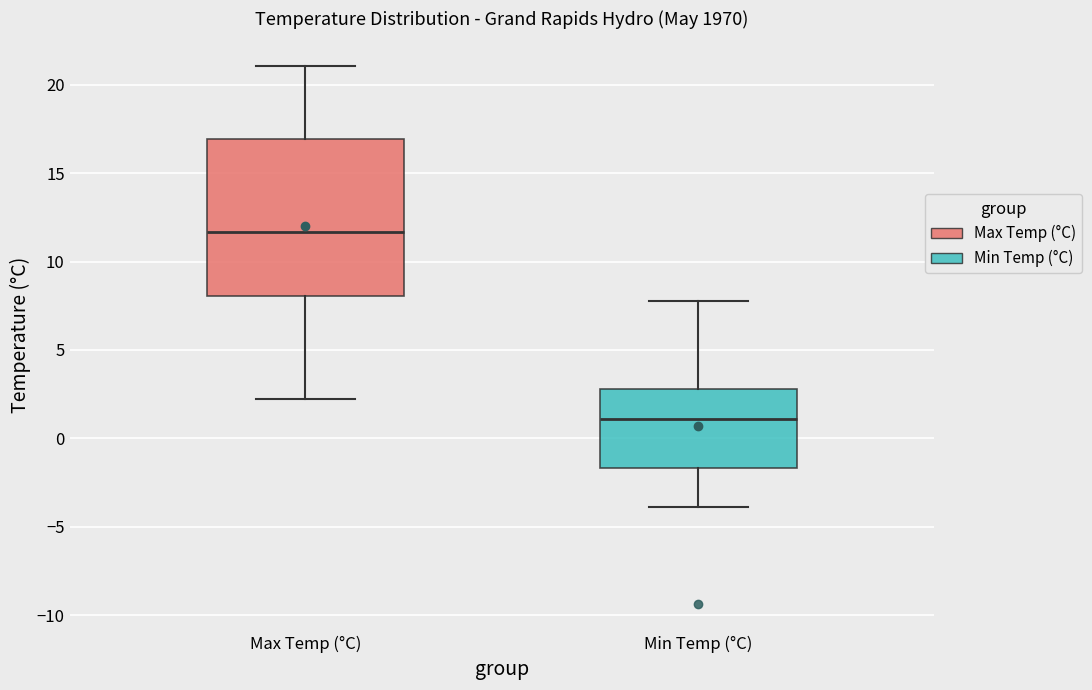

Which box's median line is the highest?

Max Temp (°C)